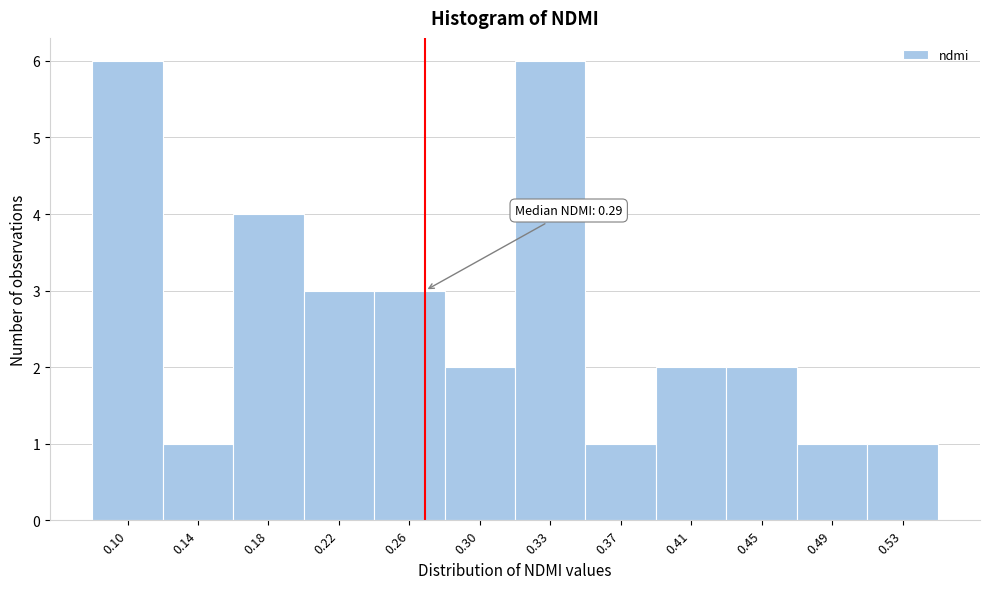

Reading left to right, list all the values displayed in this chart.

0.10=6	0.14=1	0.18=4	0.22=3	0.26=3	0.30=2	0.33=6	0.37=1	0.41=2	0.45=2	0.49=1	0.53=1